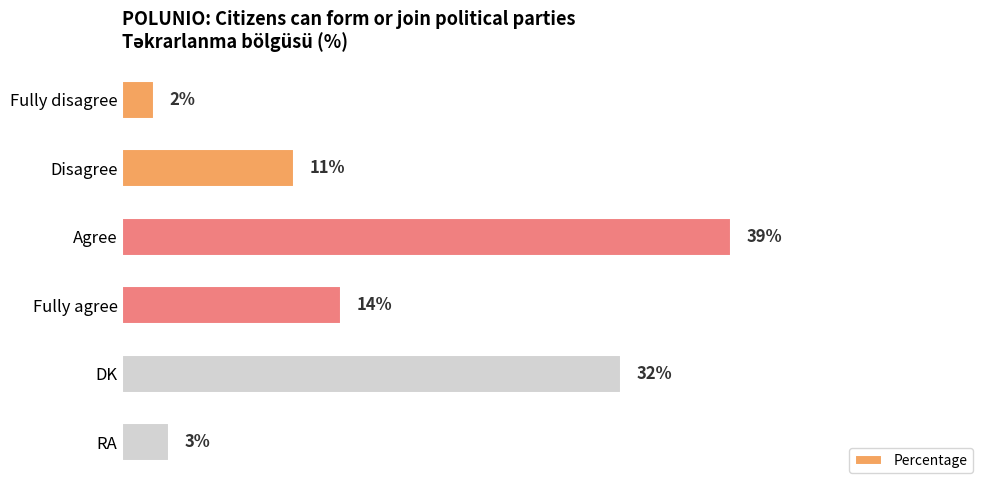

Where is the data nearest to the value 20?

Fully agree